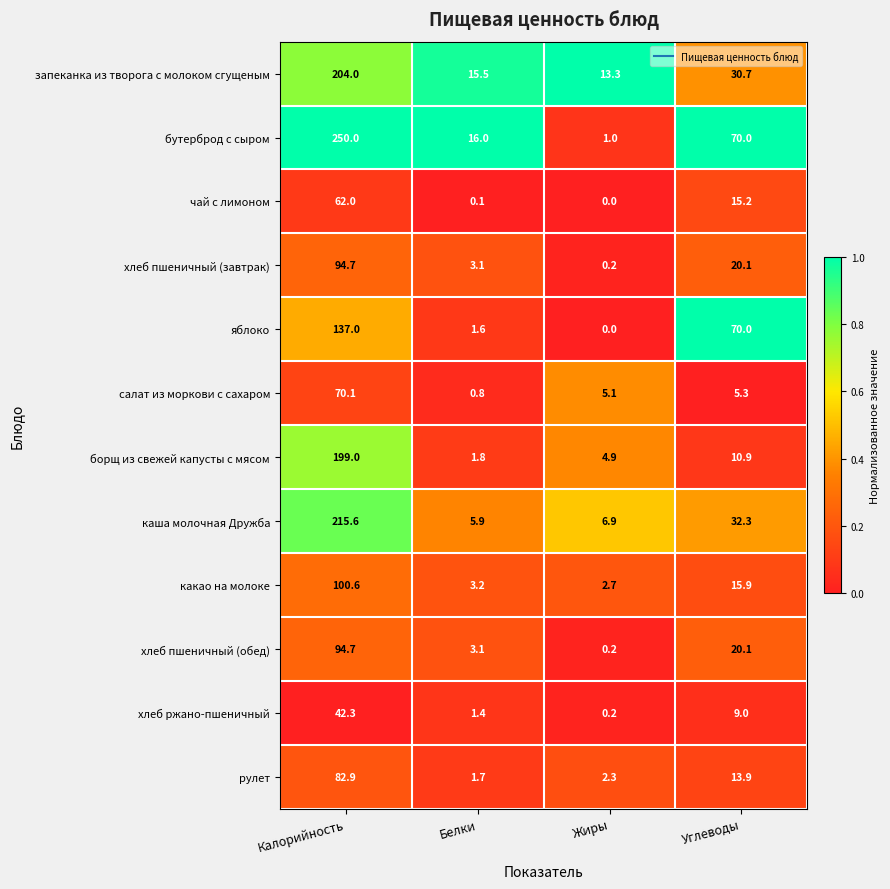

How many data points does each series have?

4